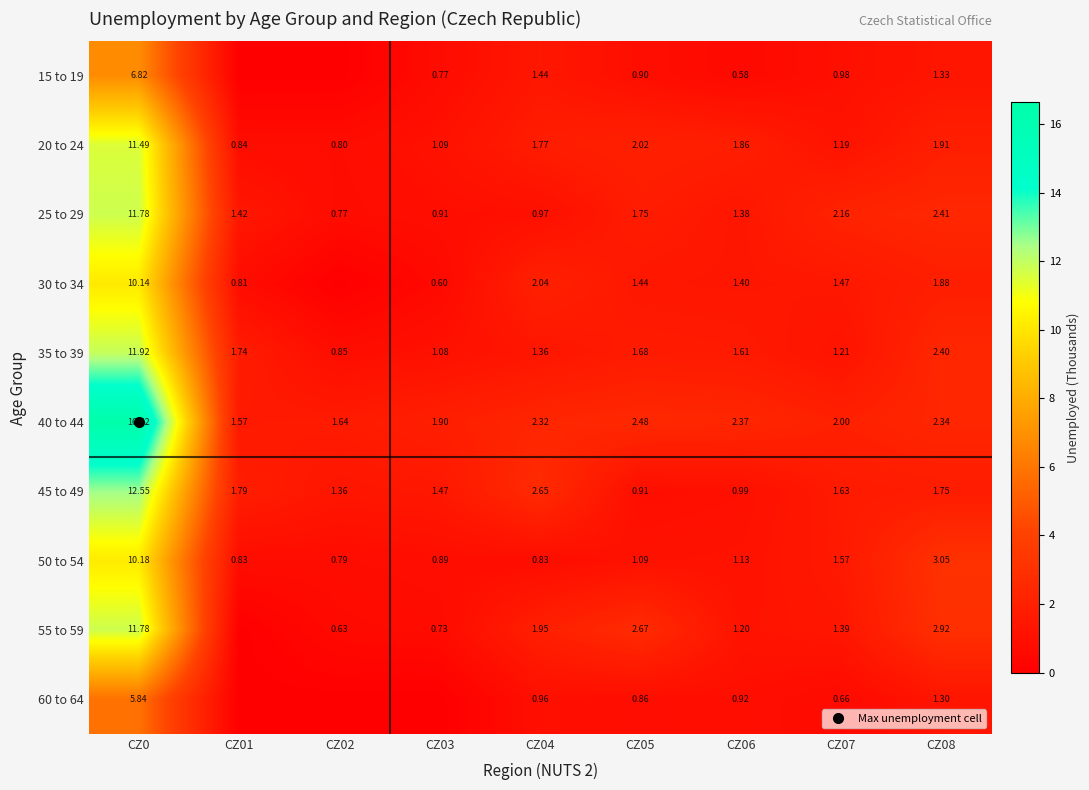

What is the sum of all 40 to 44 values?

33.2